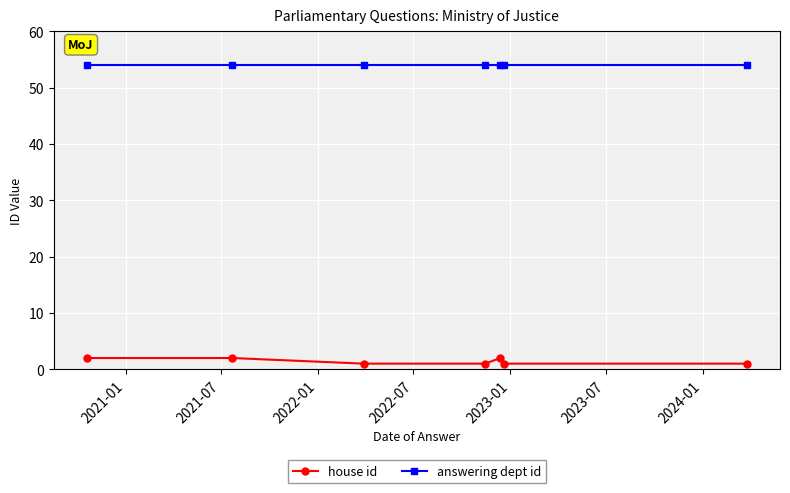

Reading left to right, extract all data points from this chart.

house id: 2	2	1	1	2	1	1
answering dept id: 54	54	54	54	54	54	54